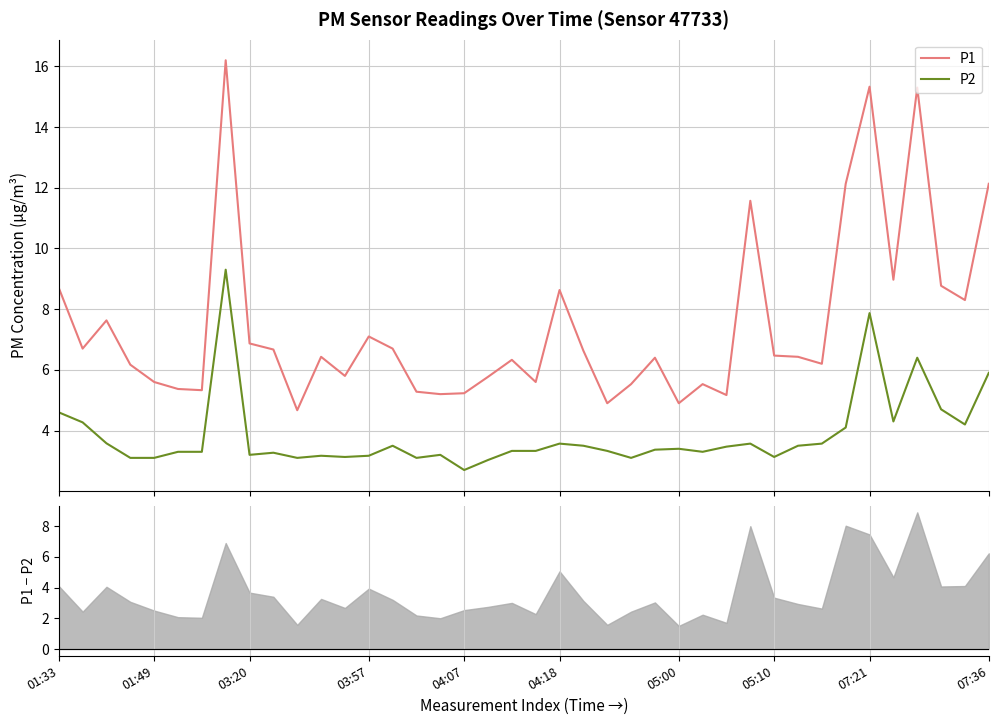

What is the highest value of the P1 series?

16.2